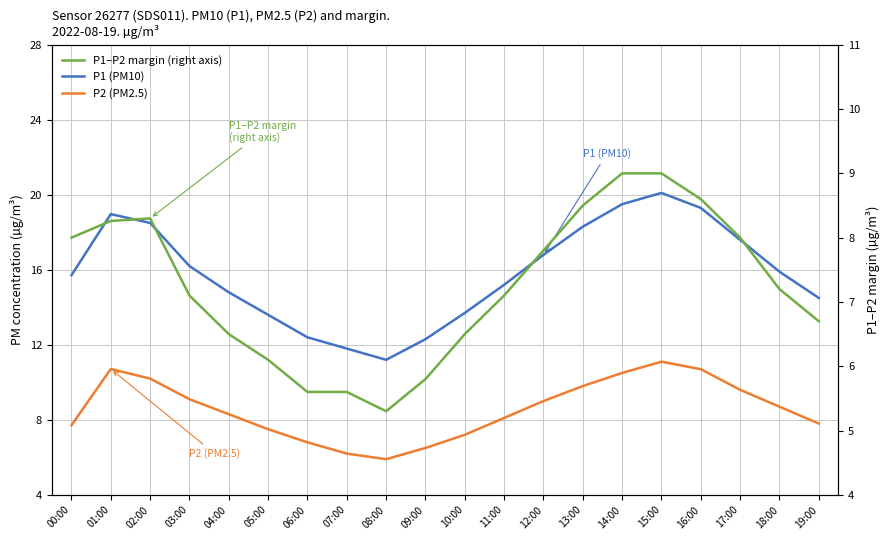

True or false: P1 (PM10) and P2 (PM2.5) cross at least once.

False